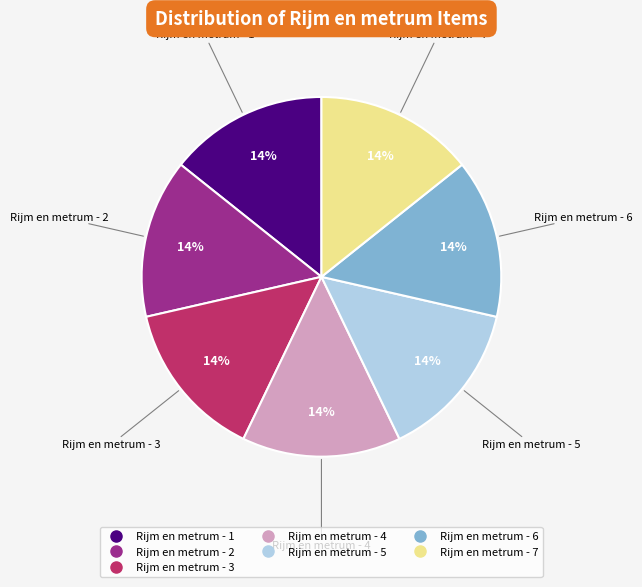

What is the ratio of the value at Rijm en metrum - 6 to the value at Rijm en metrum - 7?

1.0